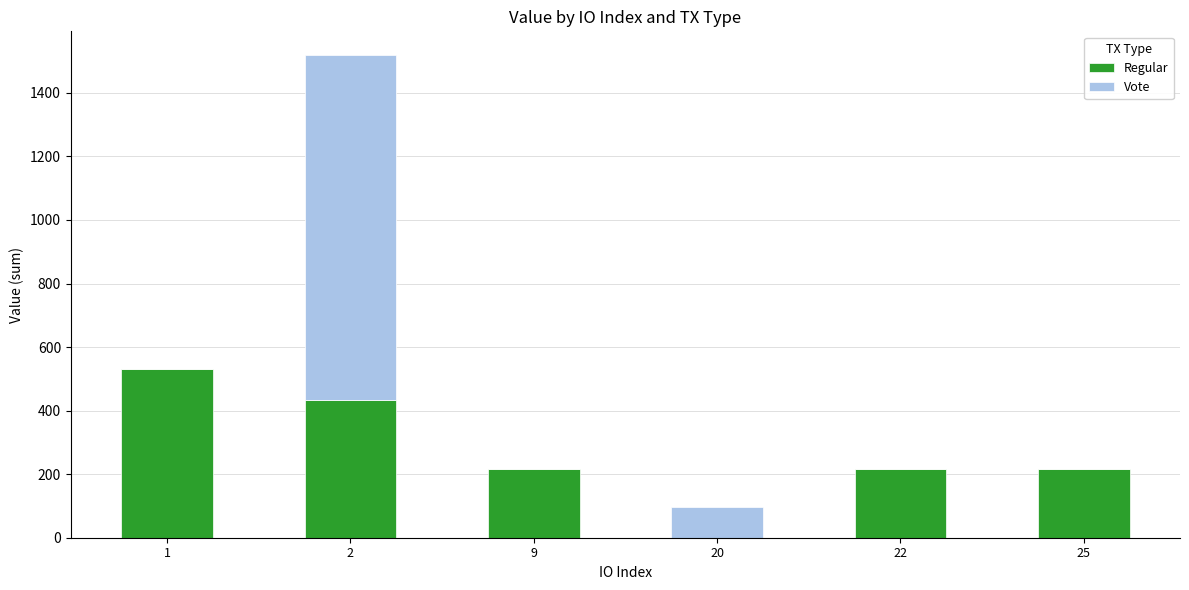

What is the highest value of the Regular series?

531.7